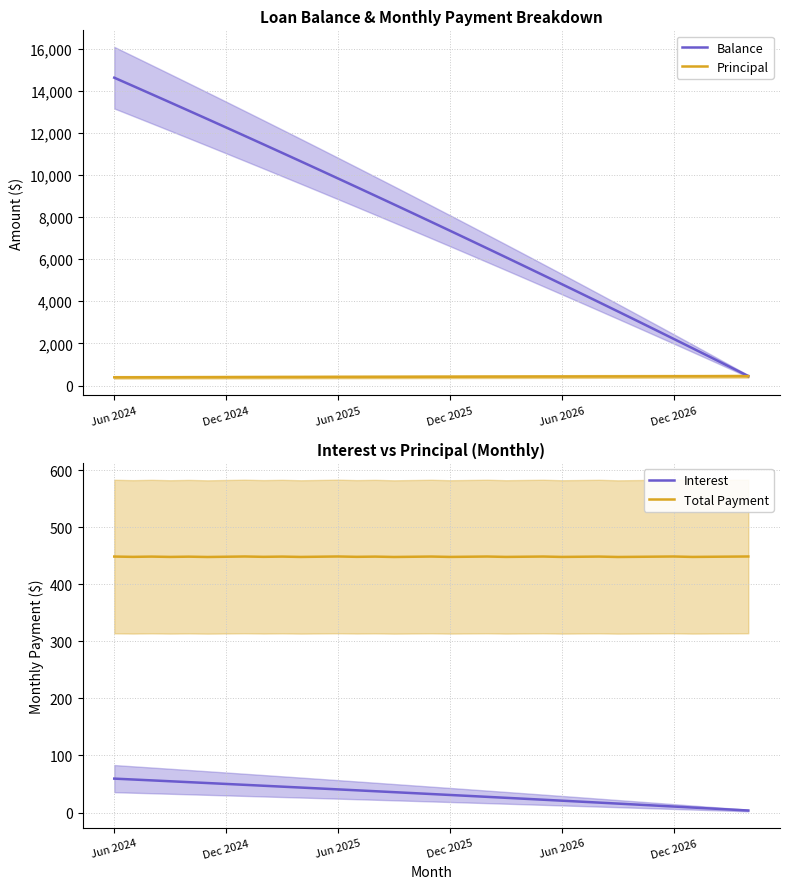

The value of Balance at 13 is 4235.9. True or false?

False